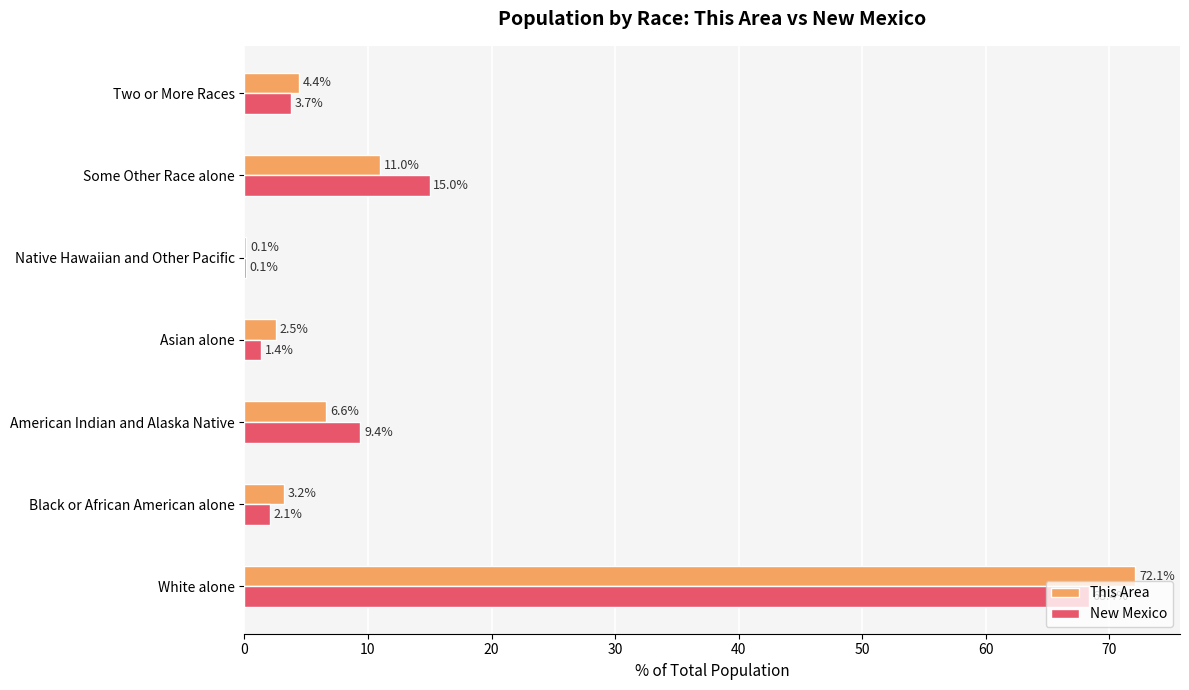

At which label is This Area closest to 36?

Some Other Race alone